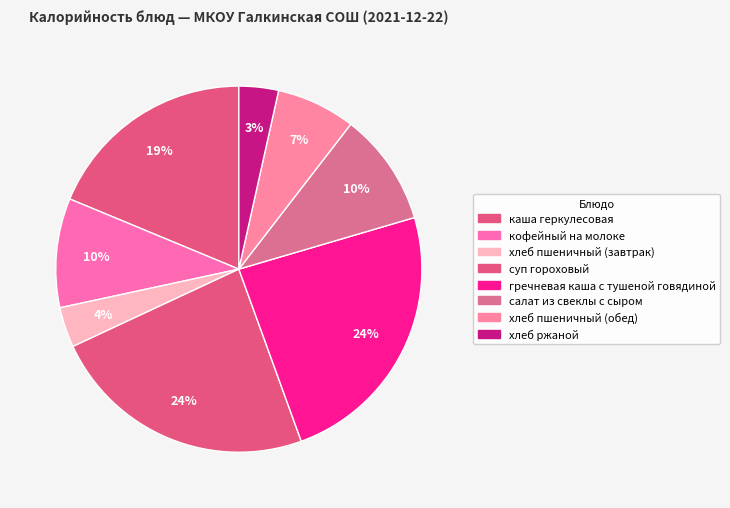

Does хлеб ржаной represent more than half of the total?

No